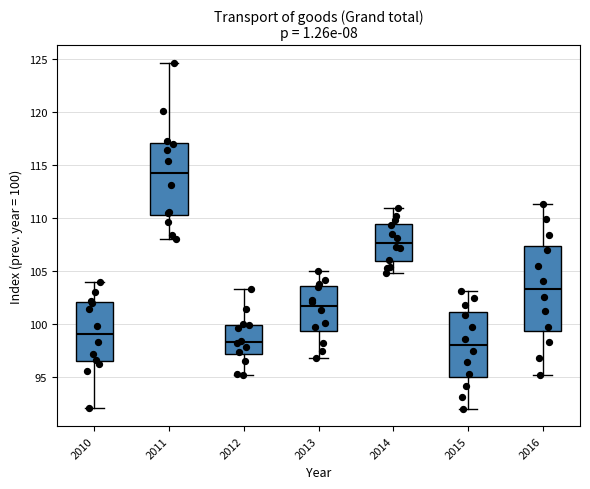

Which box is the tallest, from its lower edge to its upper edge?

2016